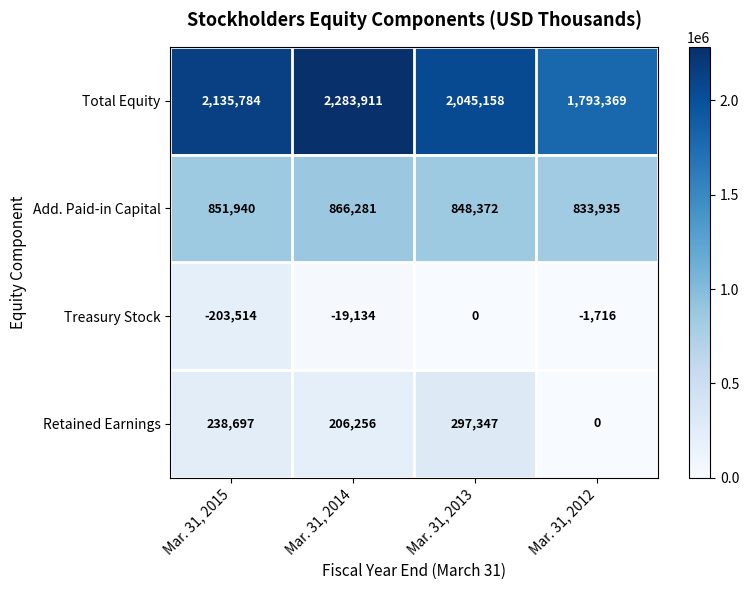

At how many categories does at least one series exceed 2276335?

1